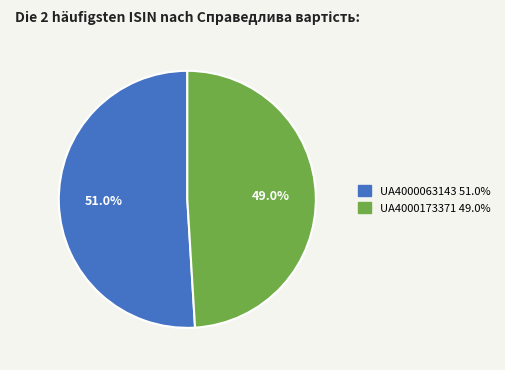

To the nearest percent, what portion does UA4000173371 represent?

49%